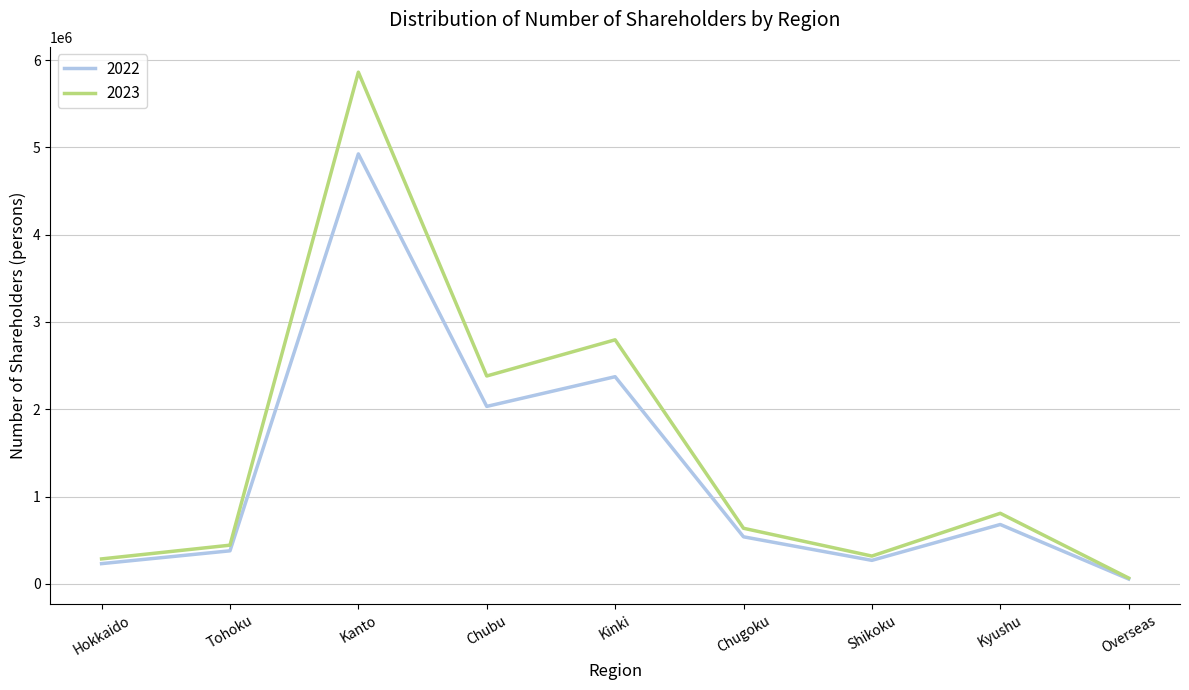

Reading right to left, transcribe all the data shown in this chart.

2022: Overseas=56396	Kyushu=680670	Shikoku=270028	Chugoku=539714	Kinki=2373213	Chubu=2033034	Kanto=4924783	Tohoku=379229	Hokkaido=232536
2023: Overseas=67265	Kyushu=808889	Shikoku=319160	Chugoku=637548	Kinki=2795802	Chubu=2381287	Kanto=5860732	Tohoku=443833	Hokkaido=286591